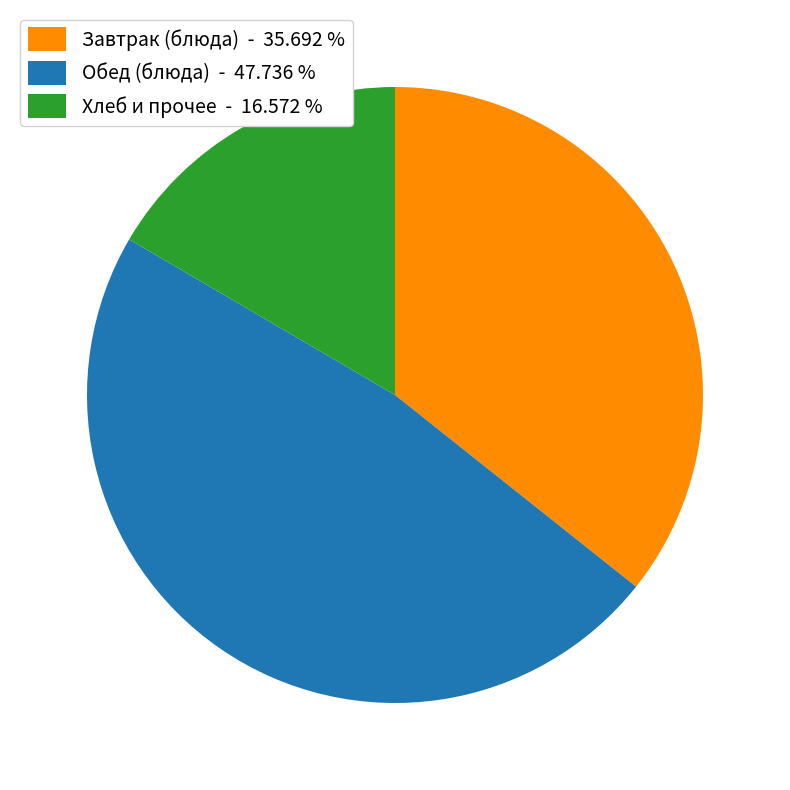

What is the largest slice in the pie chart?

Обед (блюда) - 47.736 %